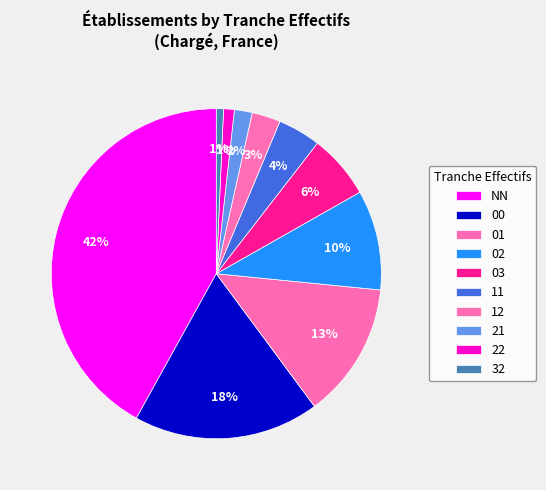

Count the number of slices in the pie.

10